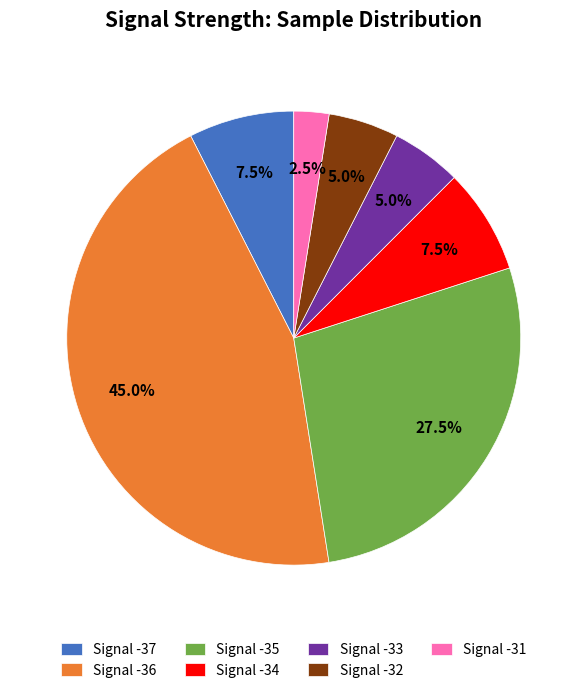

What percentage is NOT represented by Signal -35?

72.5%